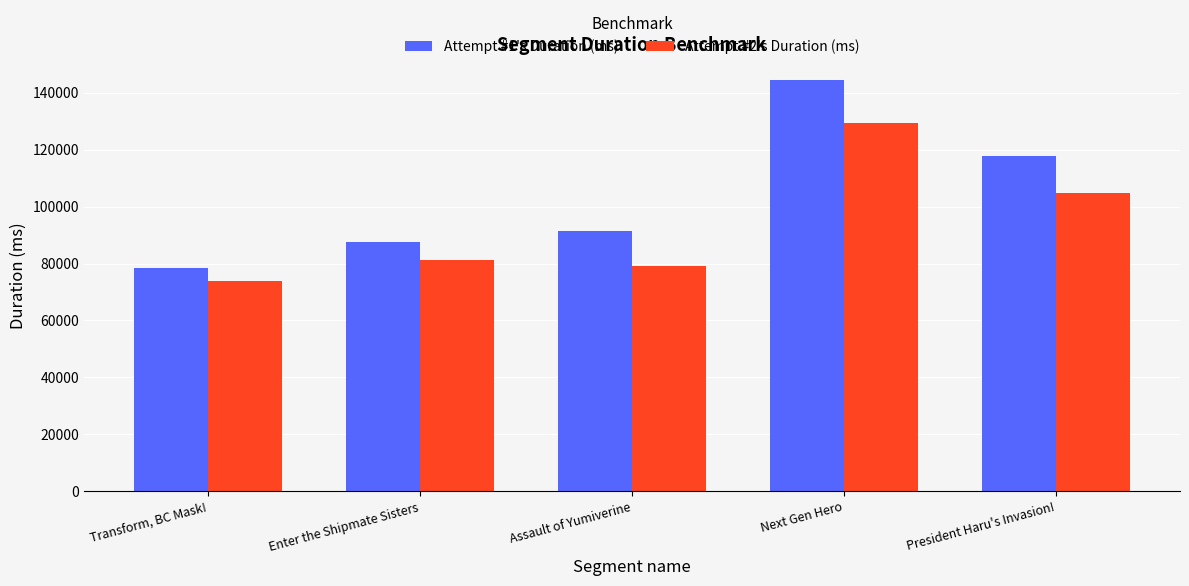

What is the highest value of the Attempt #1's Duration (ms) series?

144570